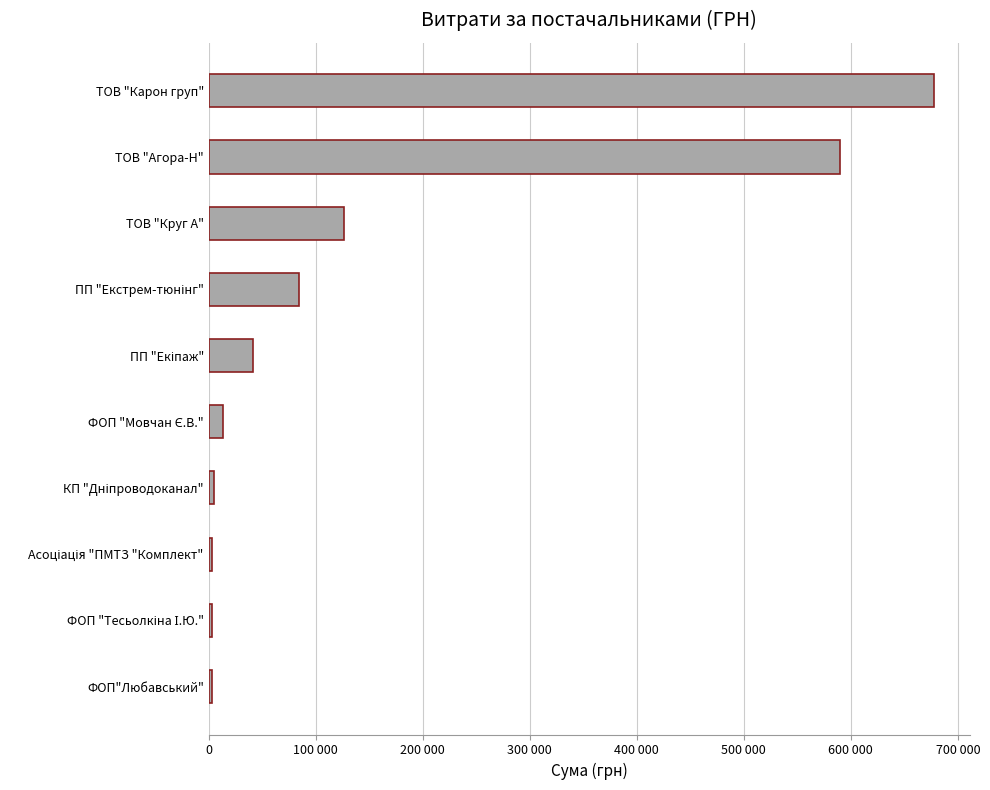

Are the bars horizontal?

Yes